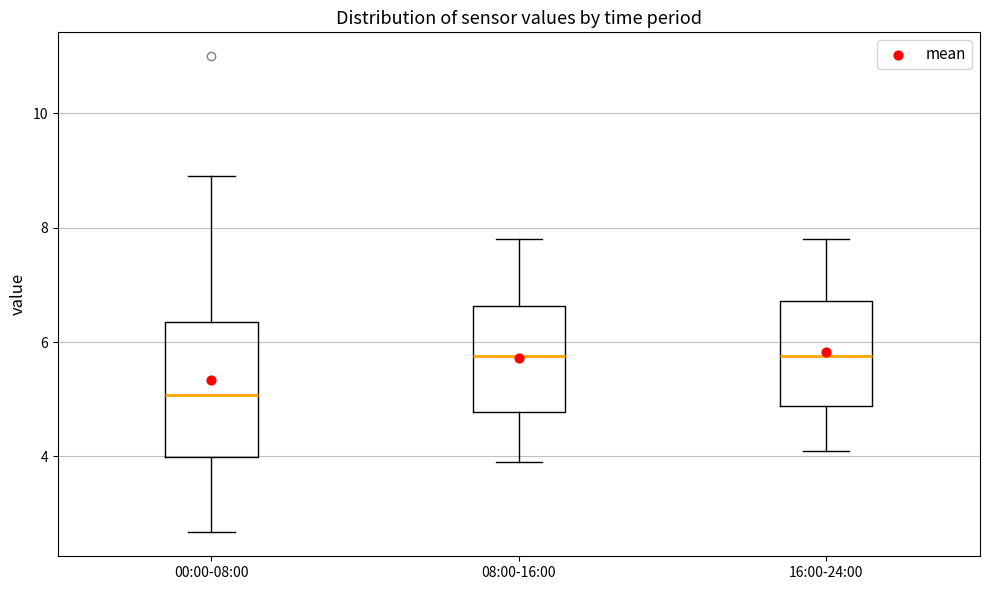

Which box is the tallest, from its lower edge to its upper edge?

00:00-08:00